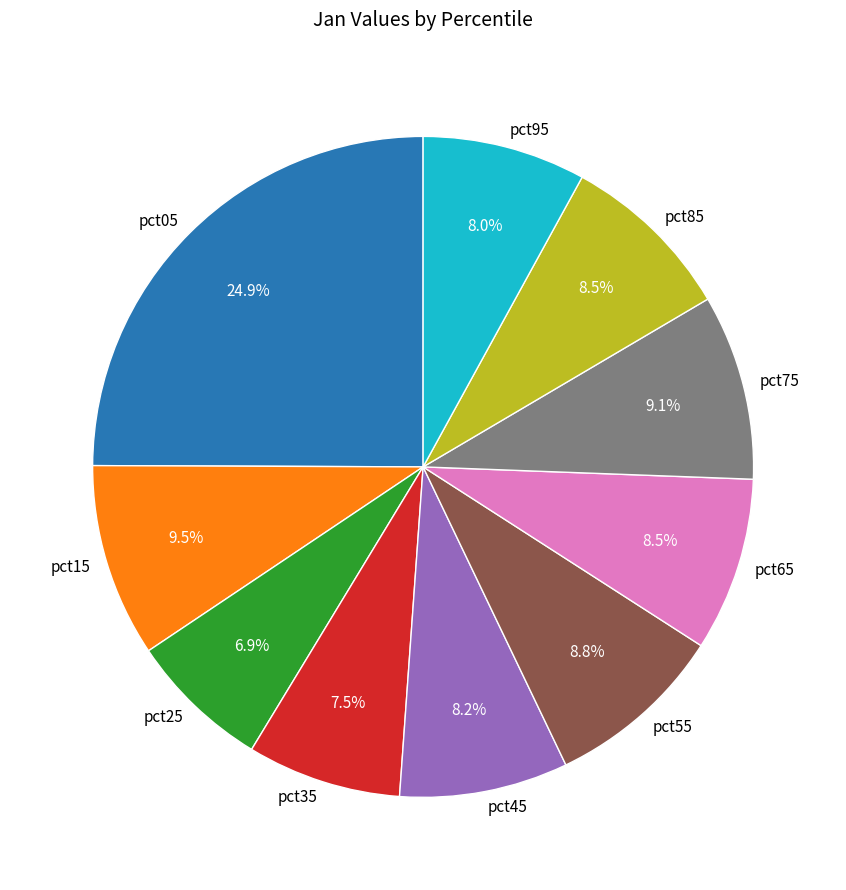

How many slices are in this pie chart?

10